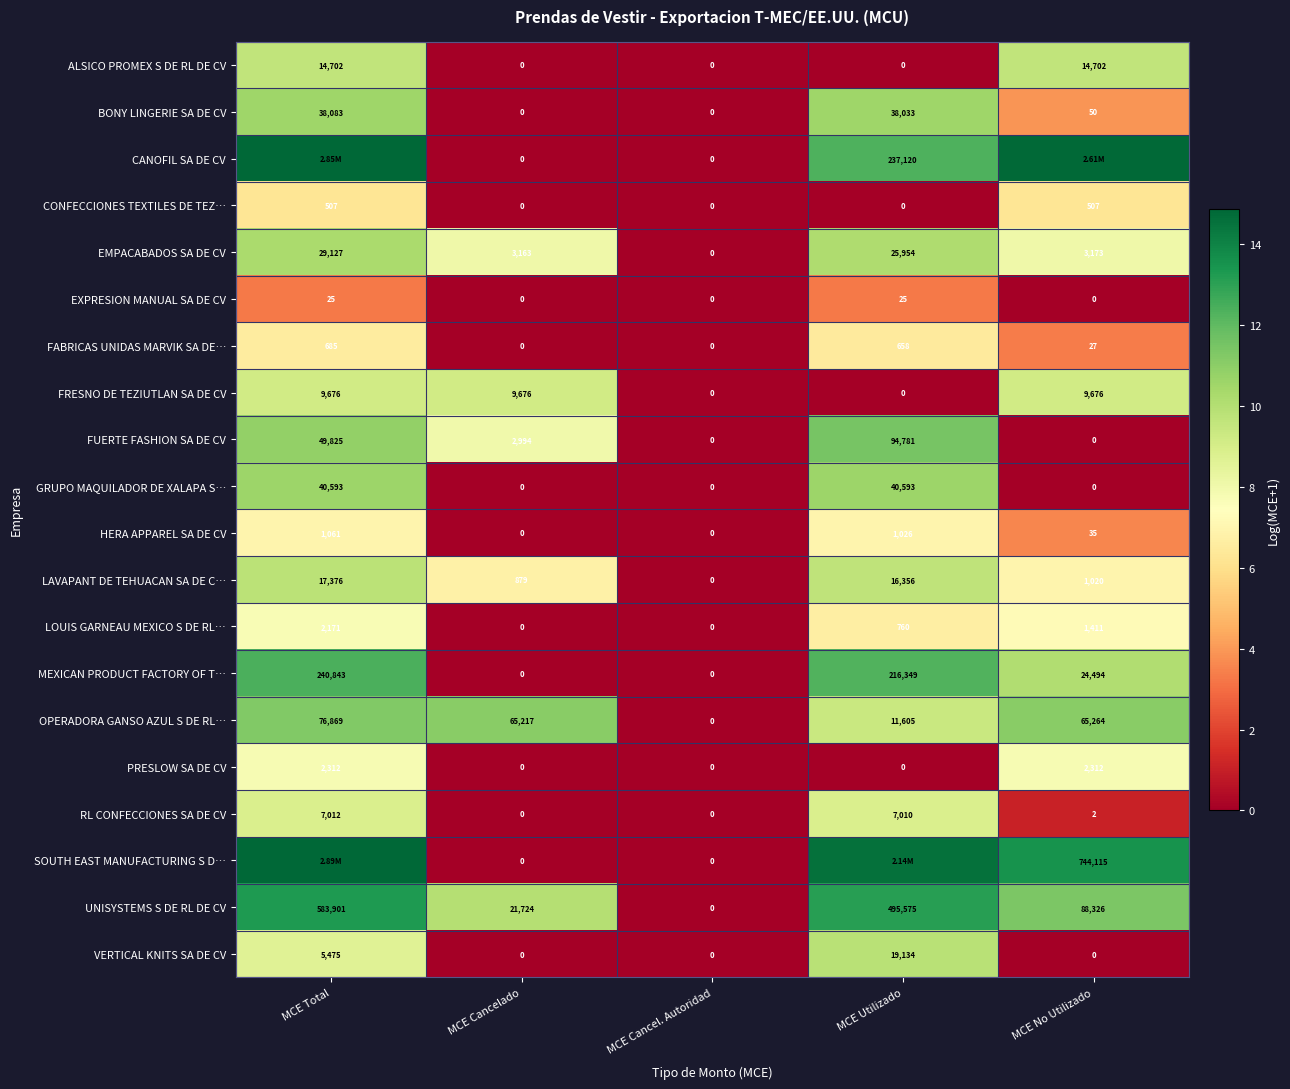

How many values in CONFECCIONES TEXTILES DE TEZ… are above zero?

2